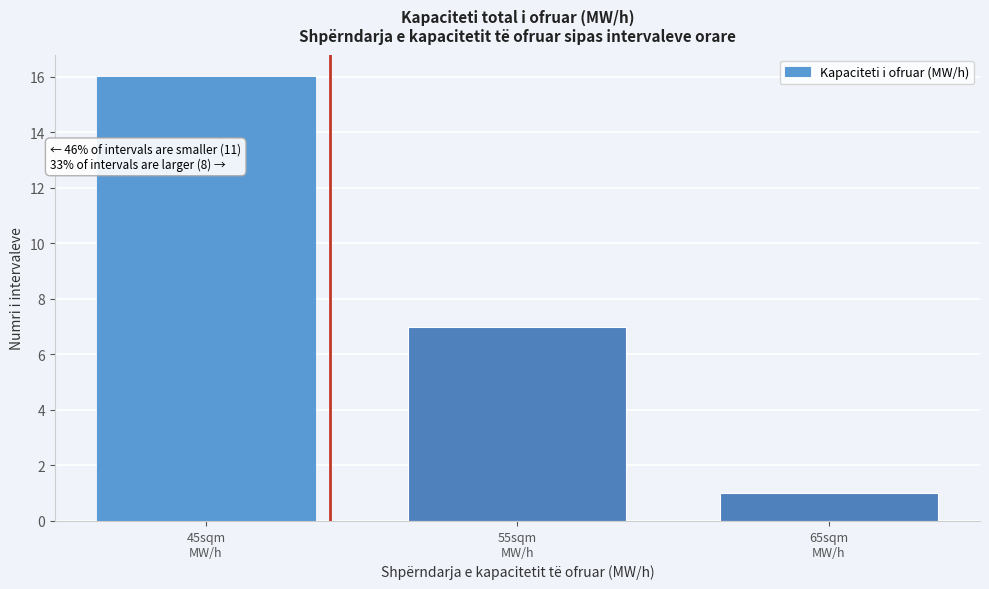

Reading left to right, transcribe all the data shown in this chart.

16	7	1